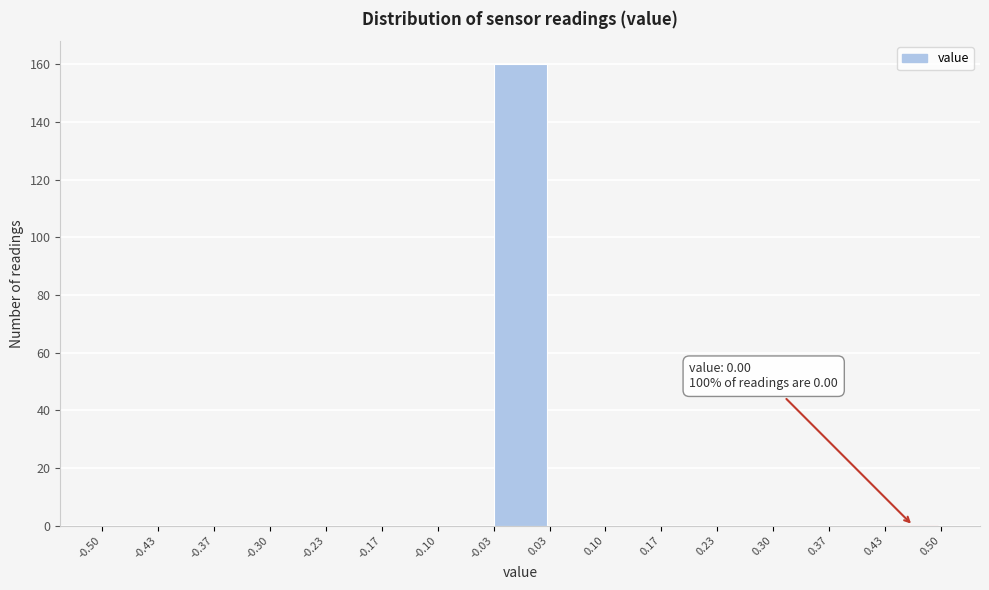

Over which range of the x-axis is the bar tallest?

-0.03 to 0.03